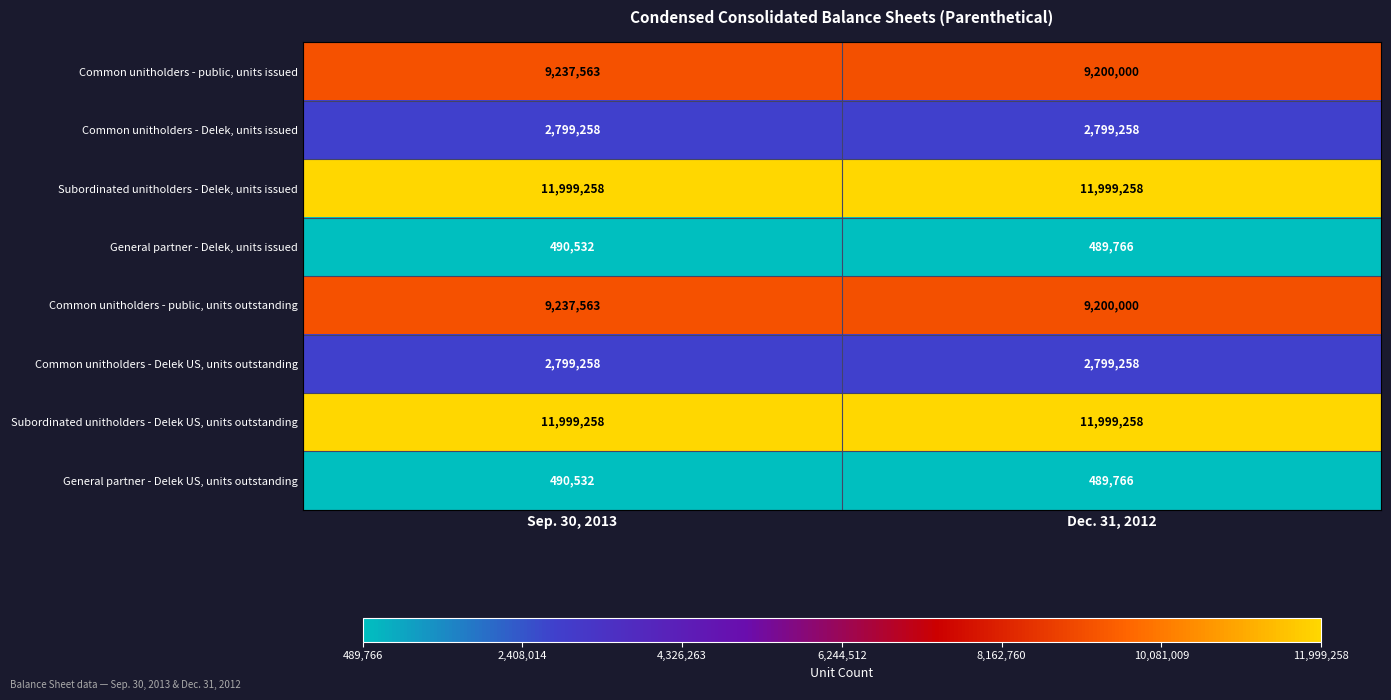

Read the Common unitholders - Delek, units issued value at Sep. 30, 2013.

2799258